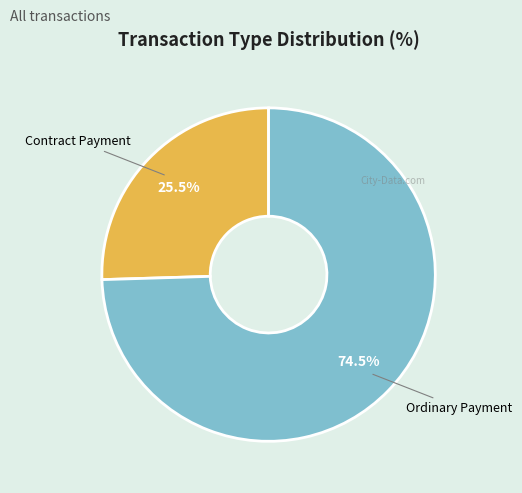

Do Ordinary Payment and Contract Payment together represent more than half of the pie?

Yes